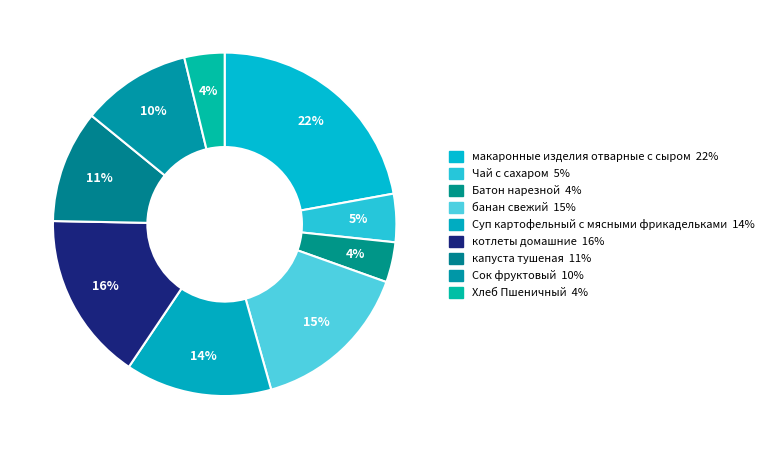

How many slices are in this pie chart?

9